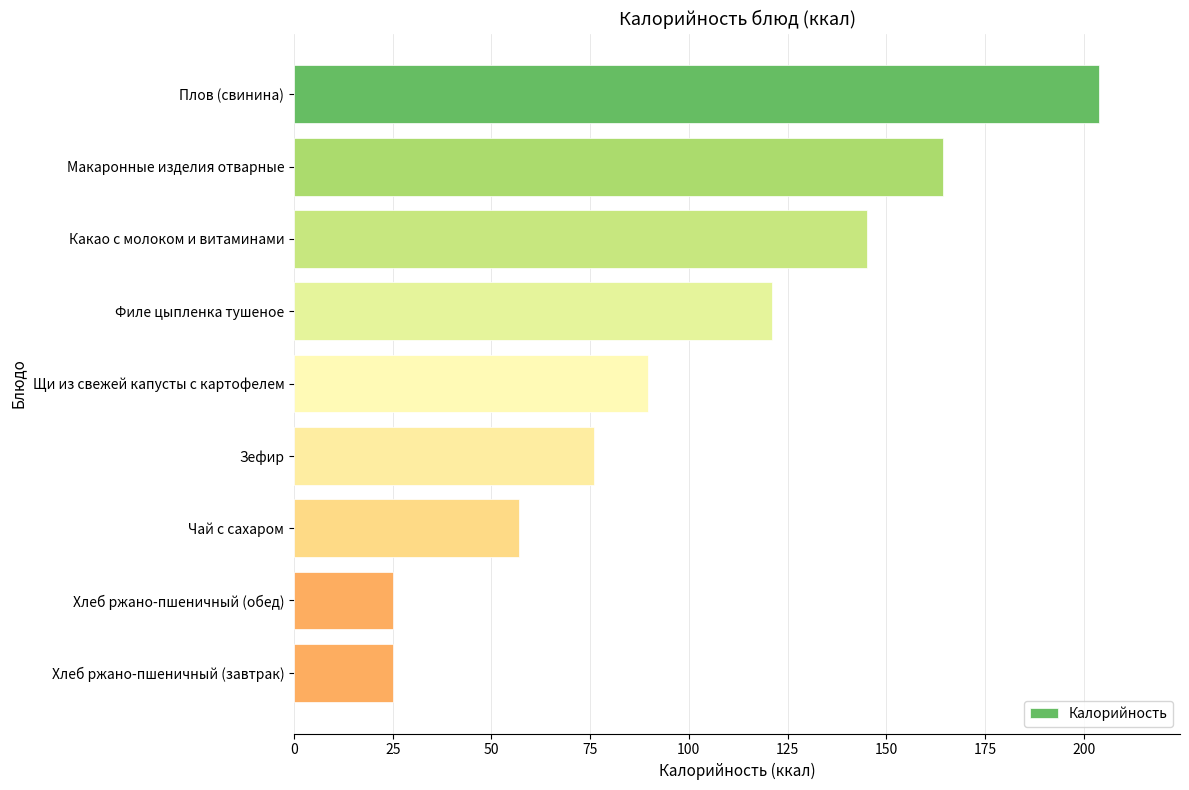

What is the value of the 6th bar from the top?

75.9